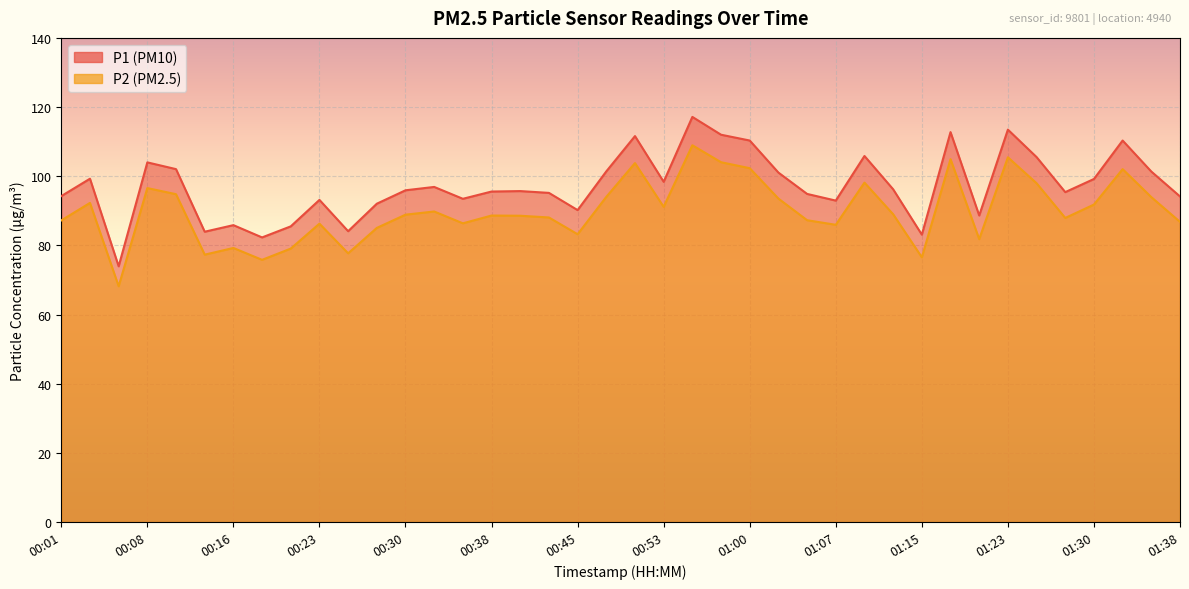

What is the sum of all P2 values?

3600.5